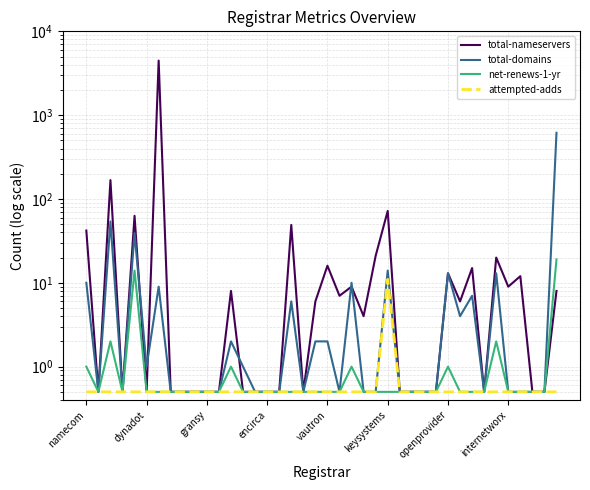

Rank the series by their maximum value, from lowest to highest.

attempted-adds, net-renews-1-yr, total-domains, total-nameservers